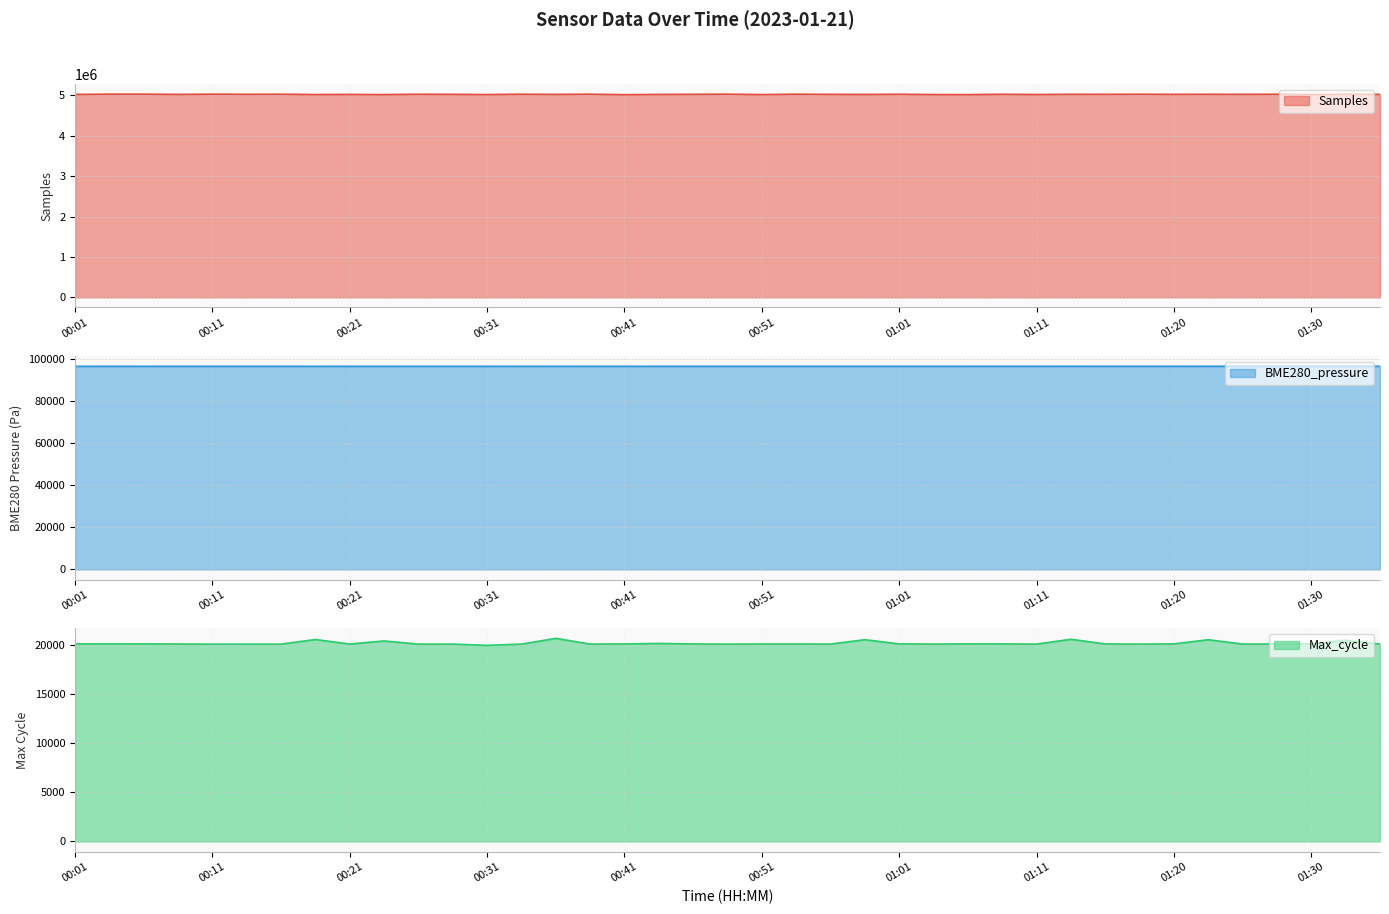

True or false: Max_cycle has more than 2 points higher than both neighbors.

True